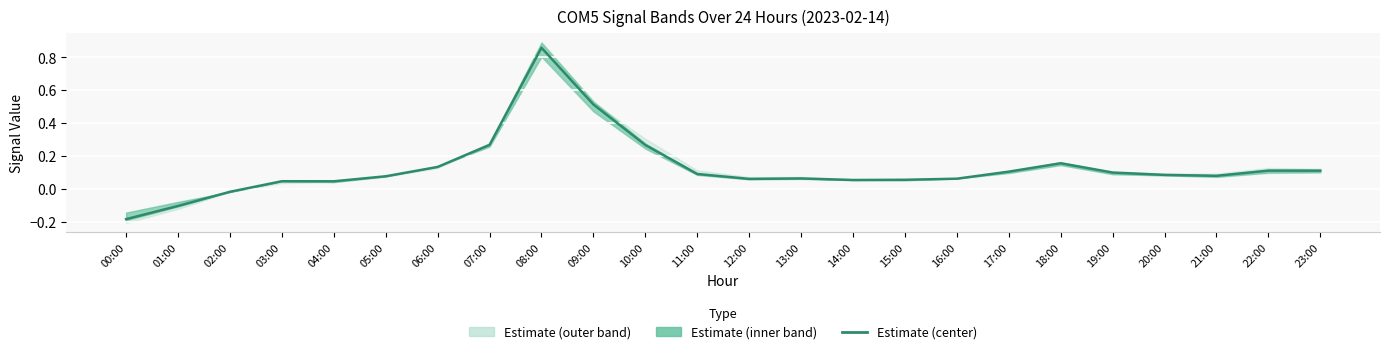

What value does the data have at 05:00?

0.1